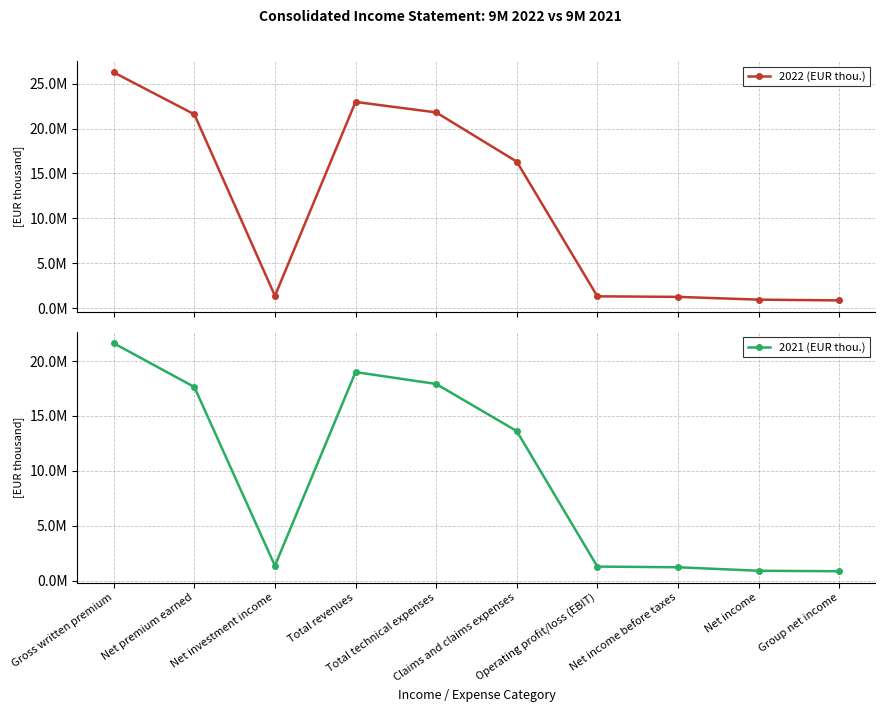

What is the difference between the highest and lowest values at Group net income?

14676